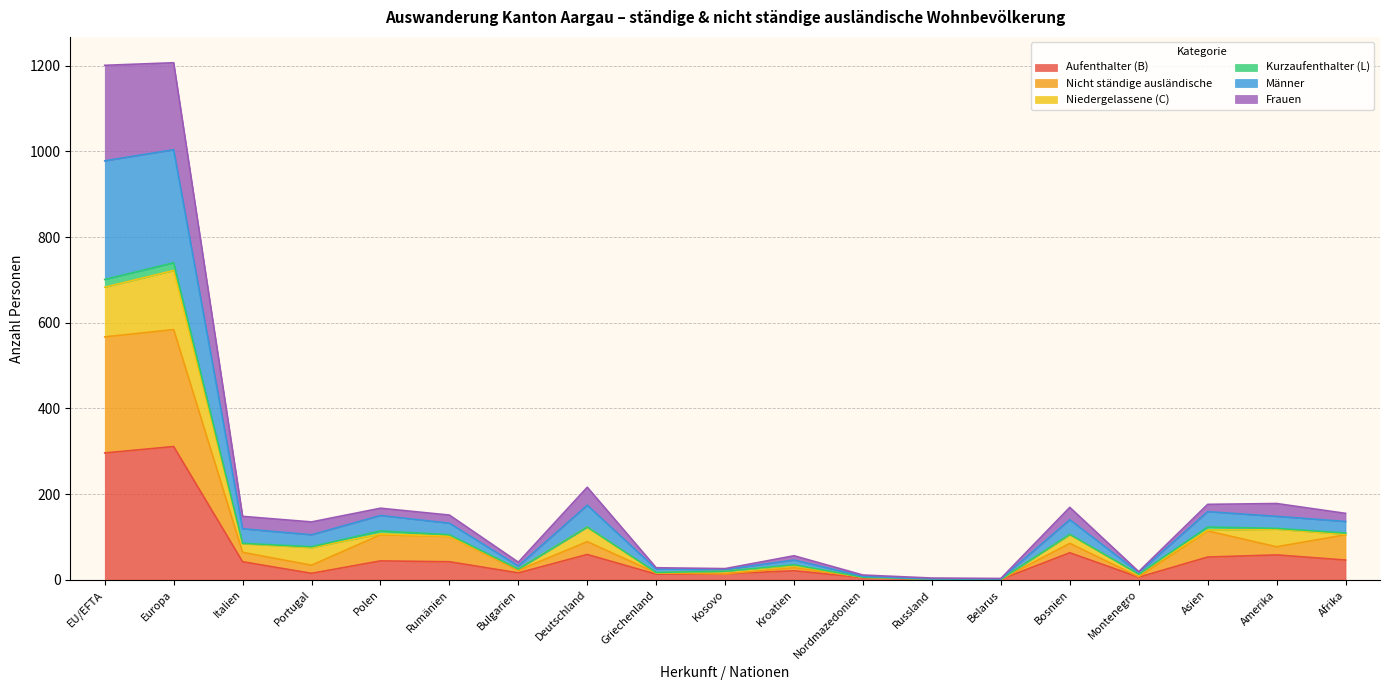

How many lines are shown in the chart?

6